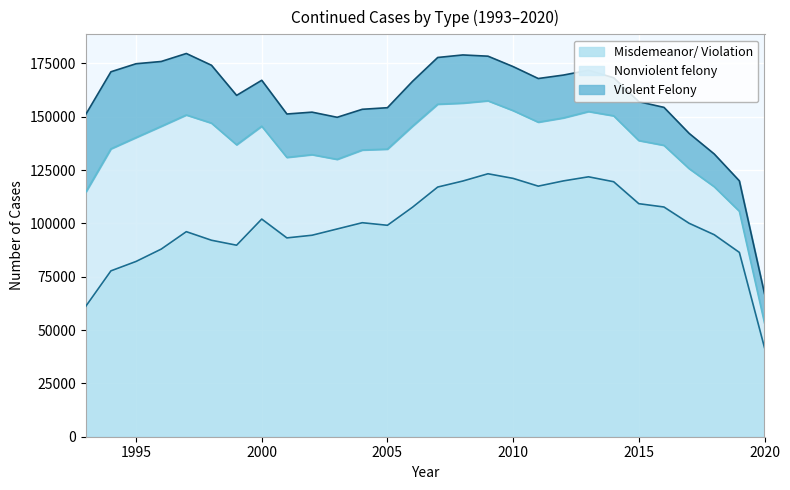

At which category is the sum across all series the highest?

1997